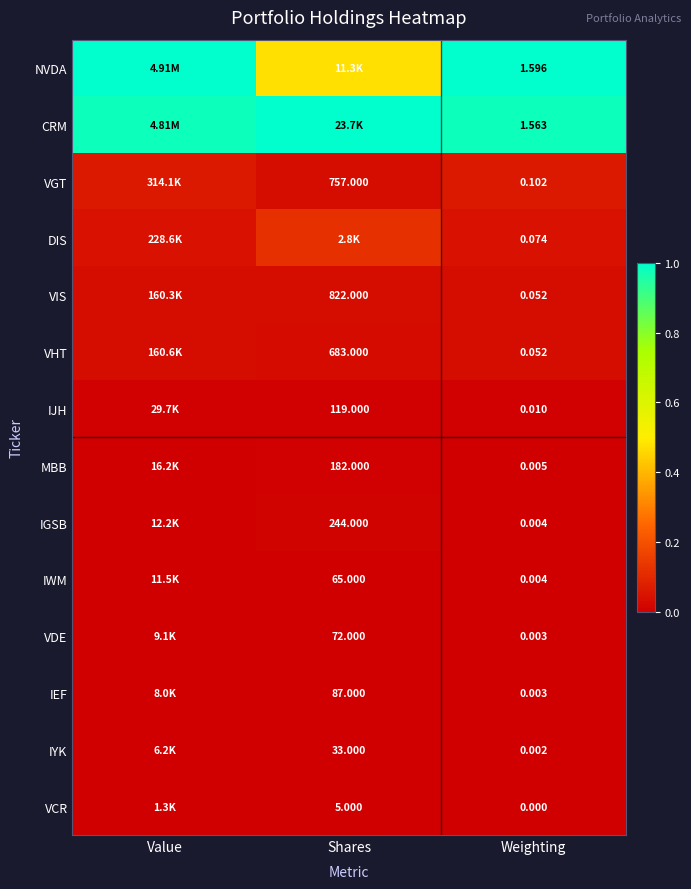

Is the value of VCR at Weighting greater than the value of IGSB at Shares?

No